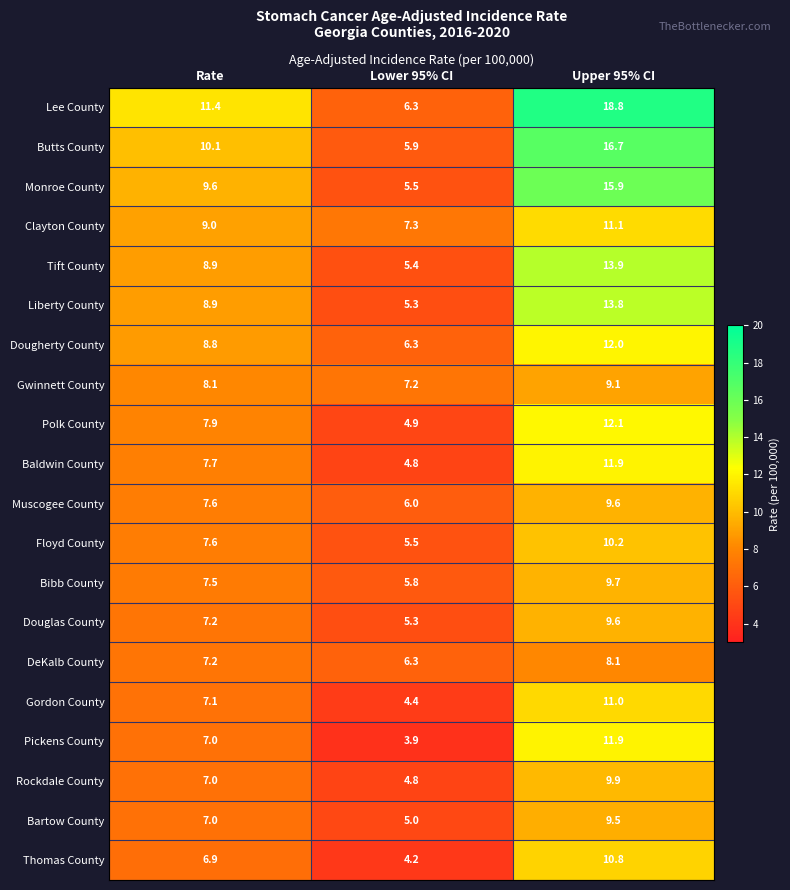

What is the total value across all series at Upper 95% CI?

235.6